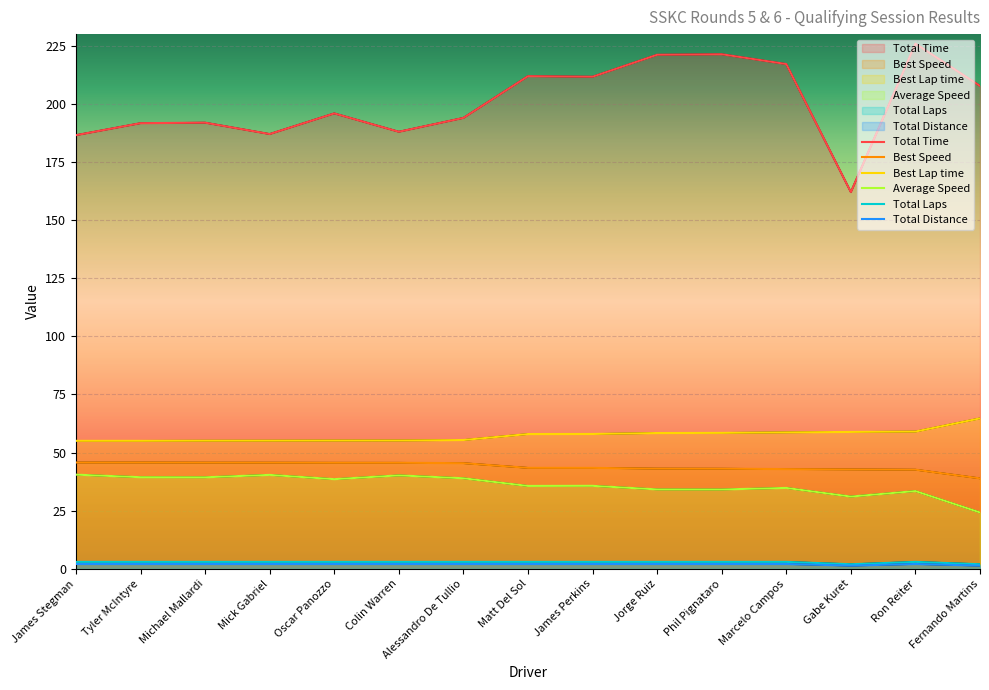

What is the label of the 2nd point from the right?

Ron Reiter